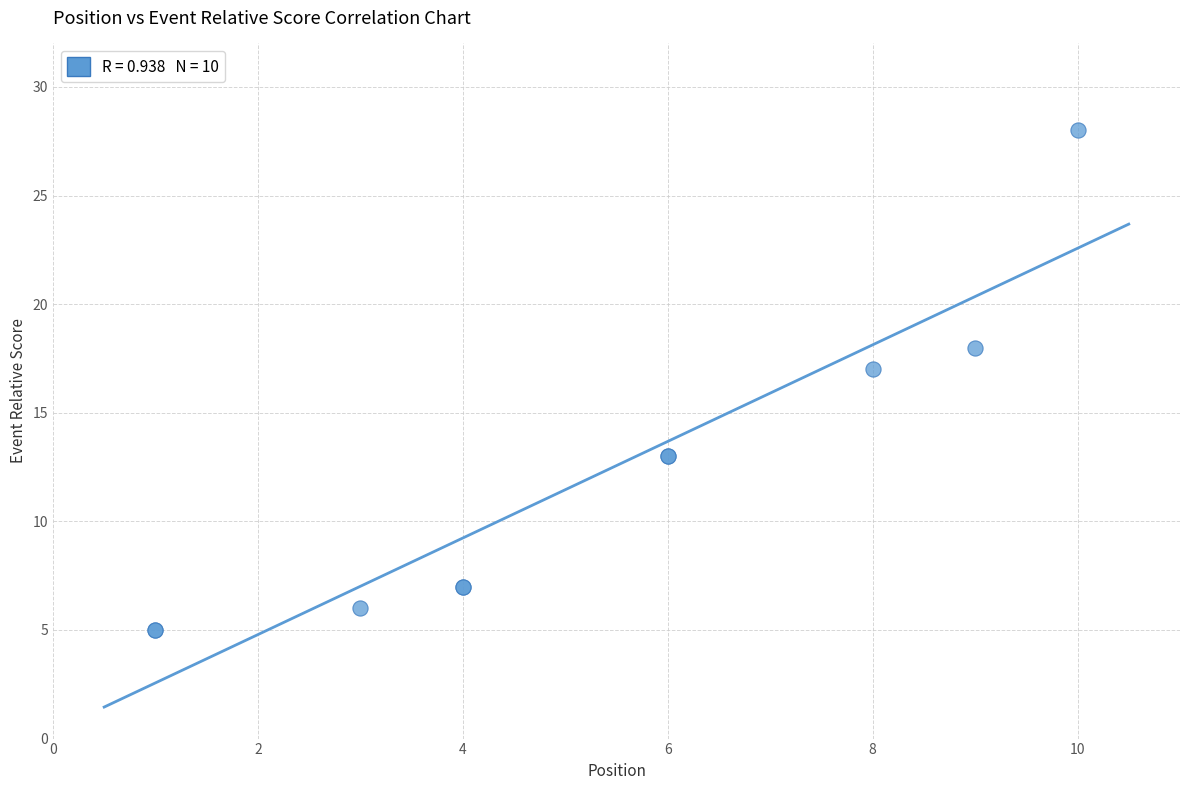

What Y value in the scatter plot is closest to 16?

17